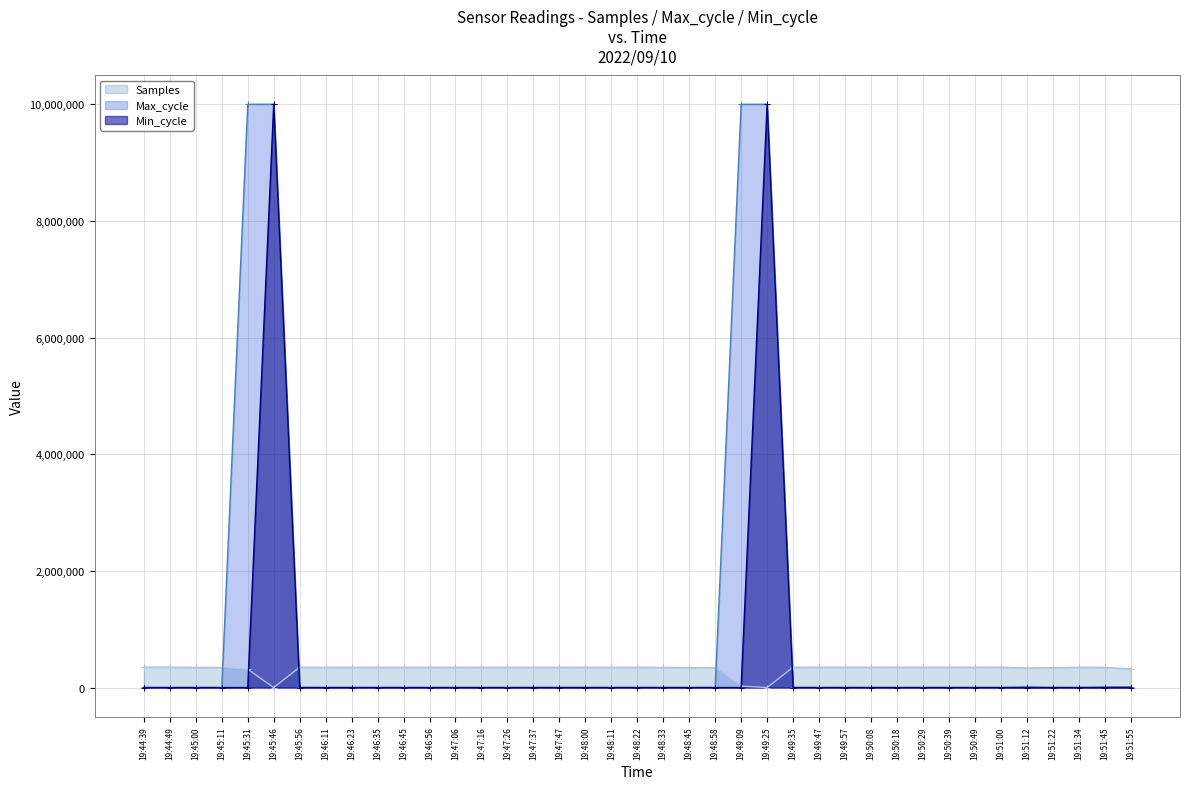

True or false: Min_cycle and Samples intersect in this chart.

True